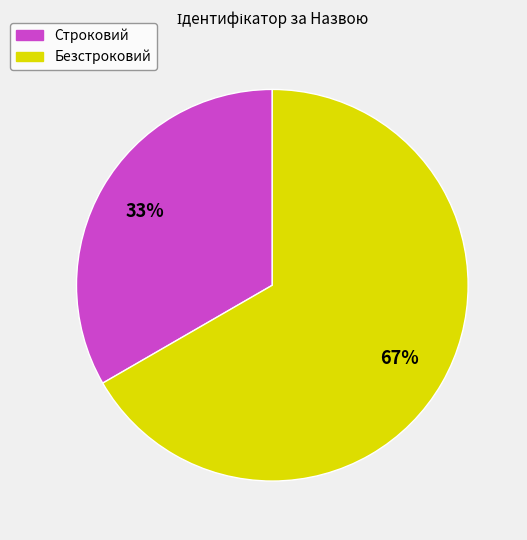

Between Строковий and Безстроковий, which is larger?

Безстроковий